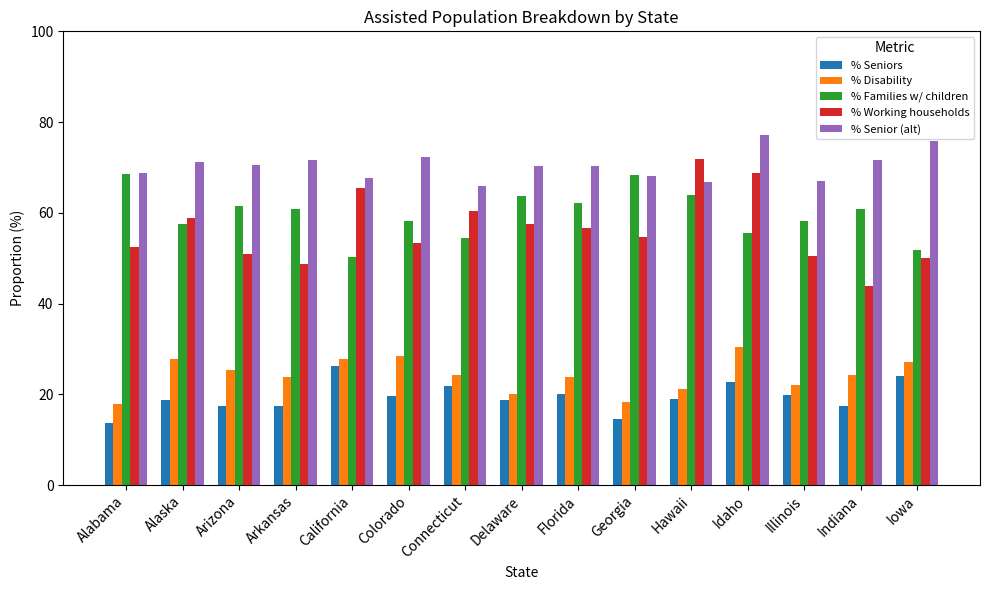

What is the approximate value of % Seniors at Arizona?

17.5